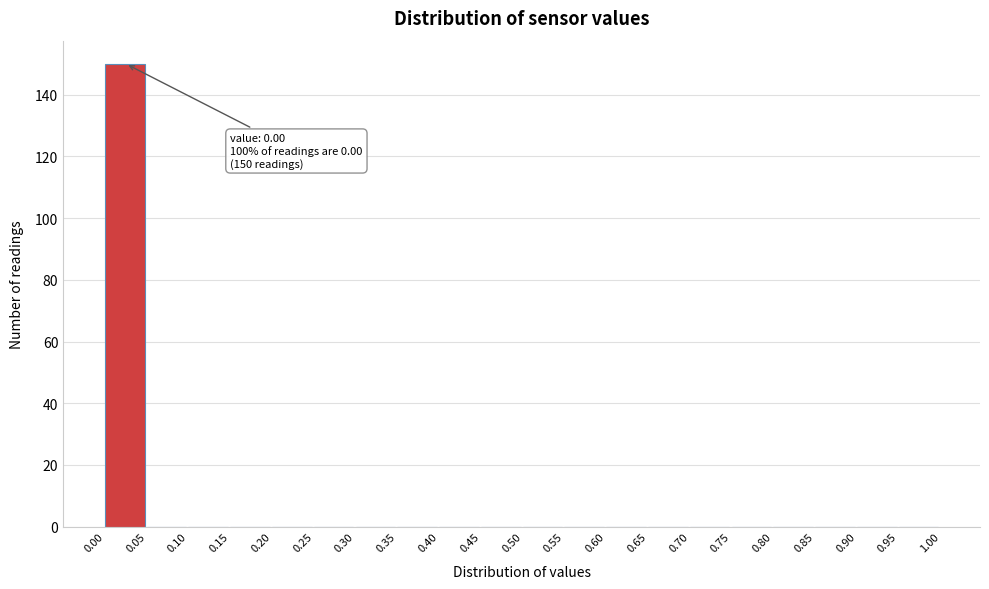

Over which range of the x-axis is the bar tallest?

0.00 to 0.05